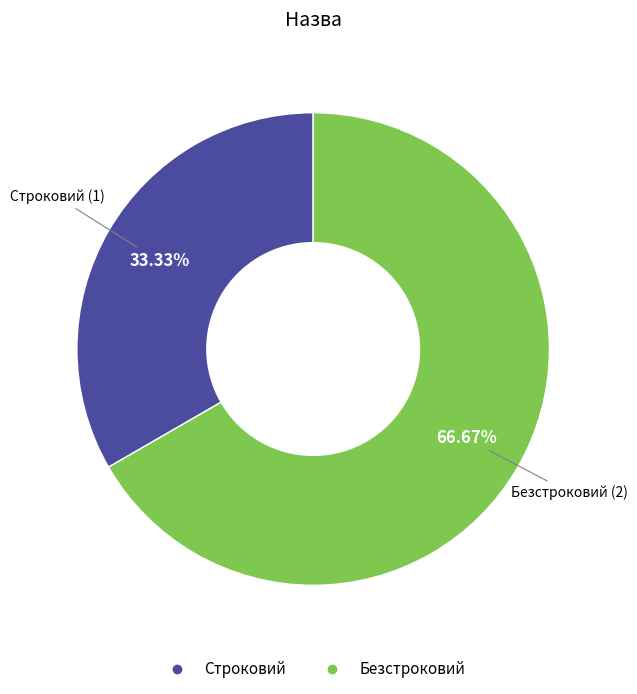

What is the ratio of the value at Безстроковий to the value at Строковий?

2.0